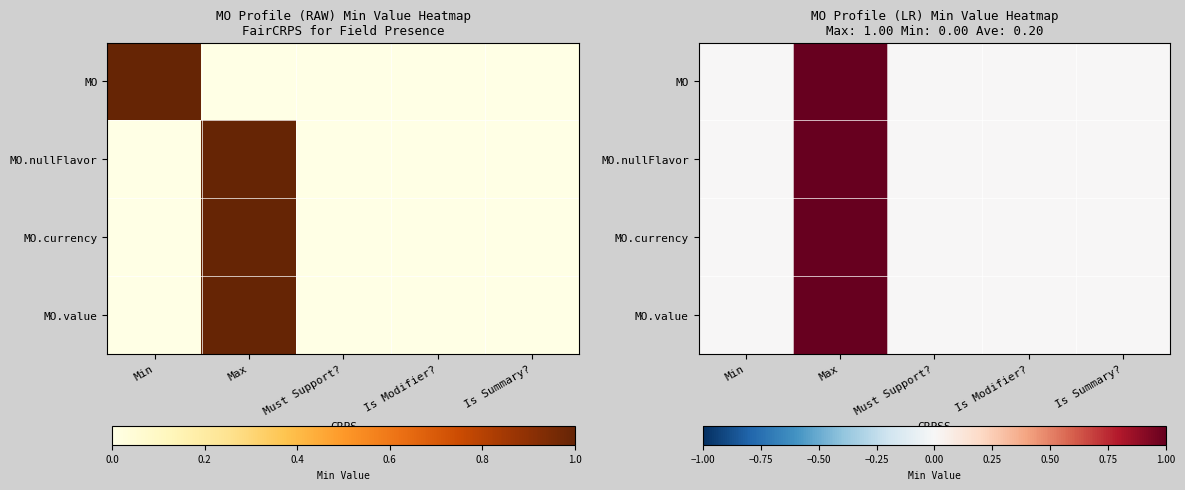

True or false: MO.nullFlavor has a value of 0 at Is Modifier?.

True